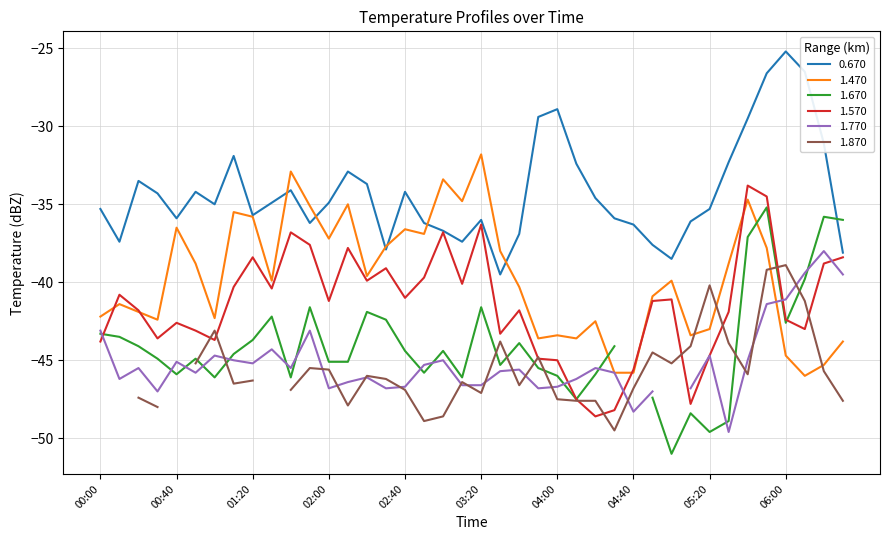

Is it true that 1.570 equals -41.0 at 02:40?

True